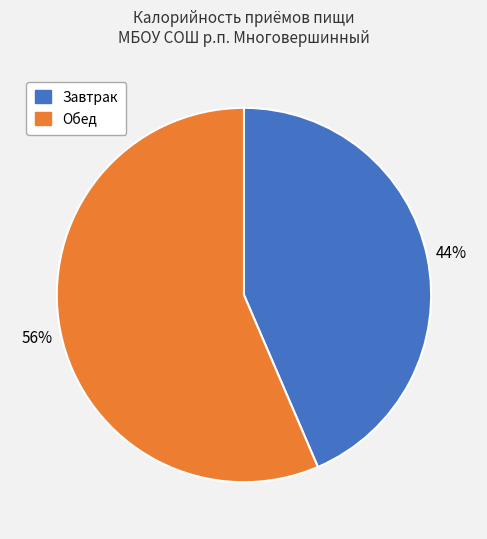

To the nearest percent, what is the combined percentage of Завтрак and Обед?

100%